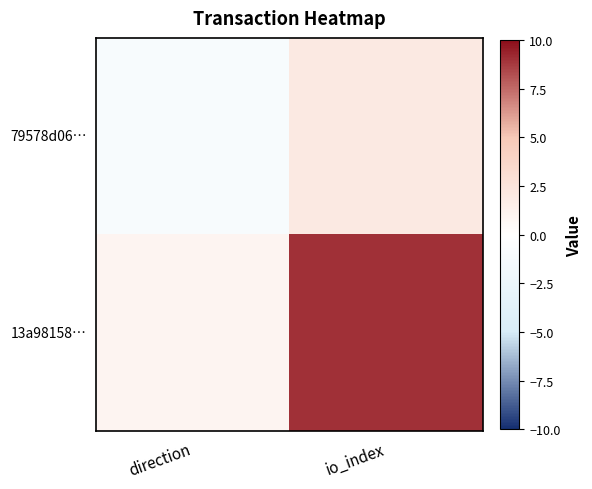

Which series changed the most between direction and io_index?

13a98158…